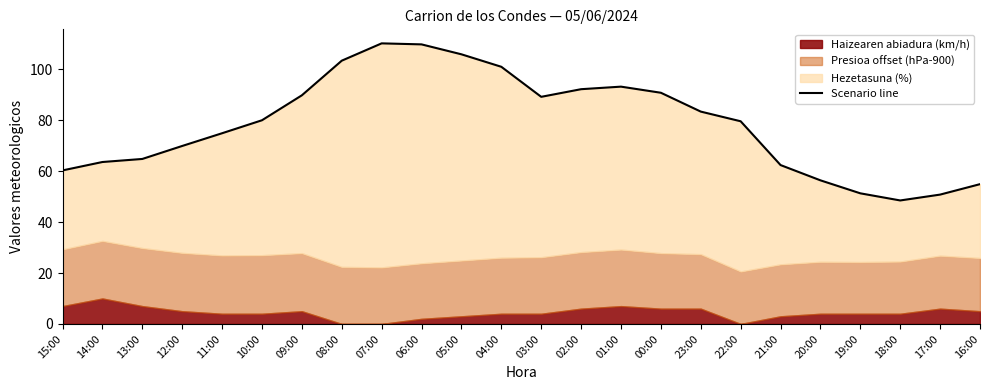

How many data points are less than 80?

12